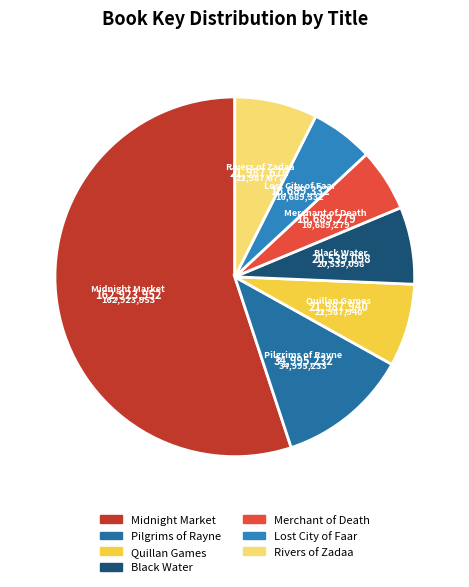

Is the sum of Rivers of Zadaa and Pilgrims of Rayne greater than half?

No